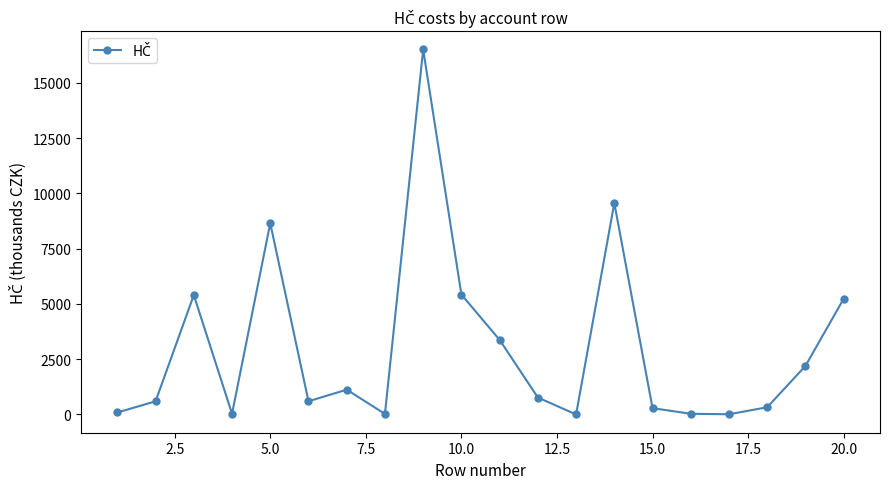

What is the difference between the maximum and minimum values?

16520.3